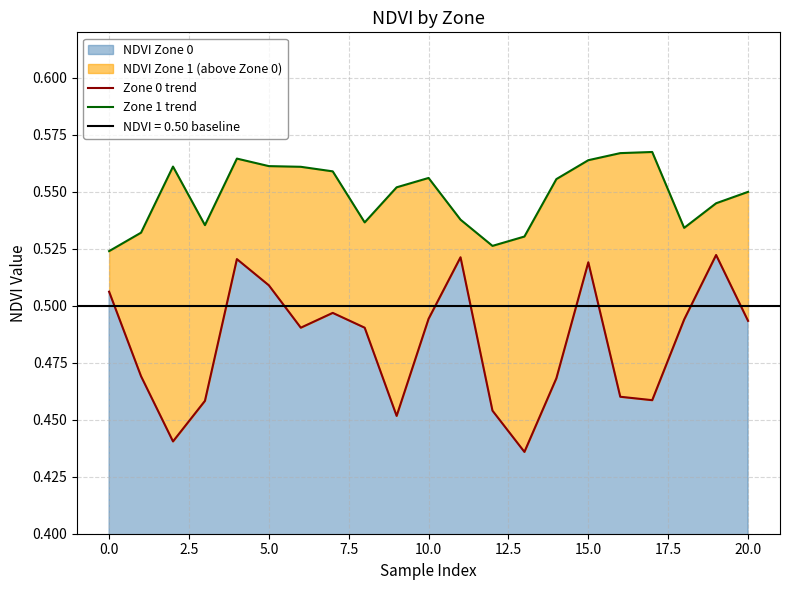

Which category has the highest value across all series?

17